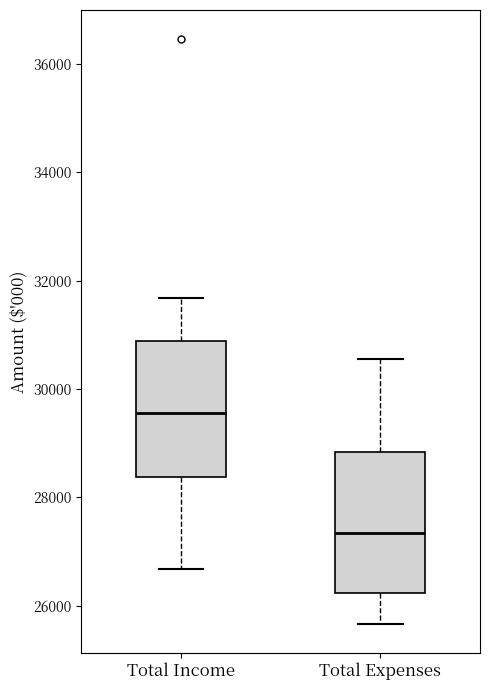

Reading left to right, transcribe this box plot: for each box, give where its median line is, the range the box spans, and where its two whiskers end, as read against the y-axis. The values are not printed on the chart, so give them approximately, as read against the axis.

Total Income: median 29600, box 28400 to 30800, whiskers 26600 to 31600
Total Expenses: median 27400, box 26200 to 28800, whiskers 25600 to 30600